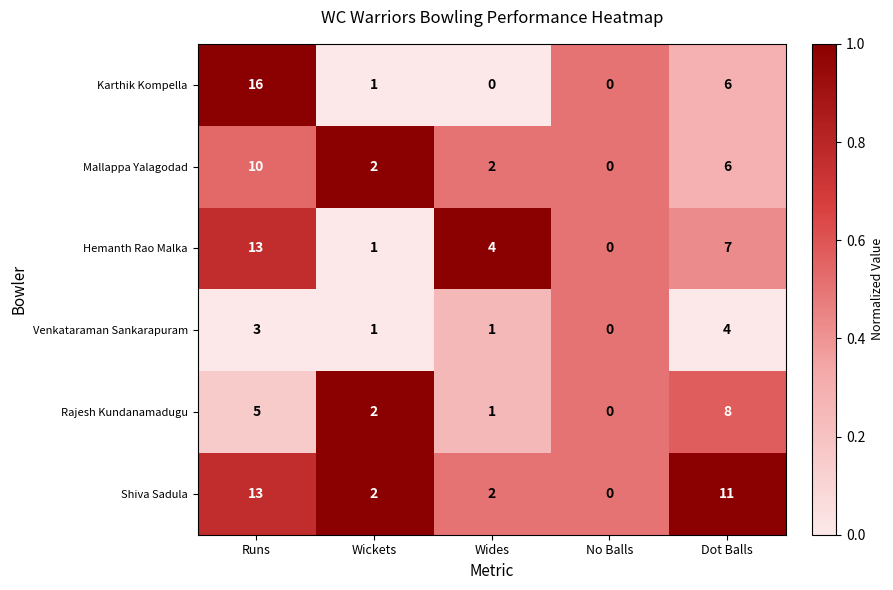

What is the spread (max minus min) of values at Runs?

13